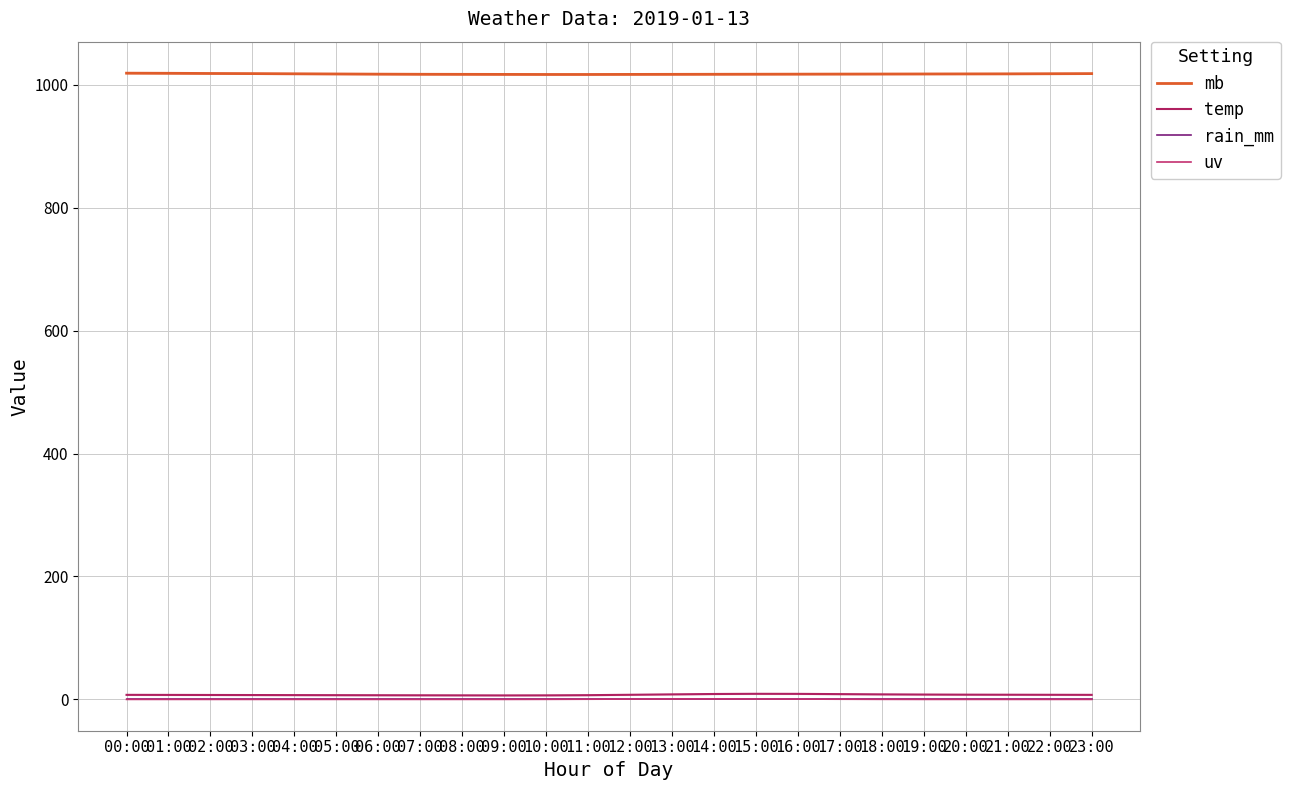

What is the difference between the maximum and second lowest values in the mb series?

2.1